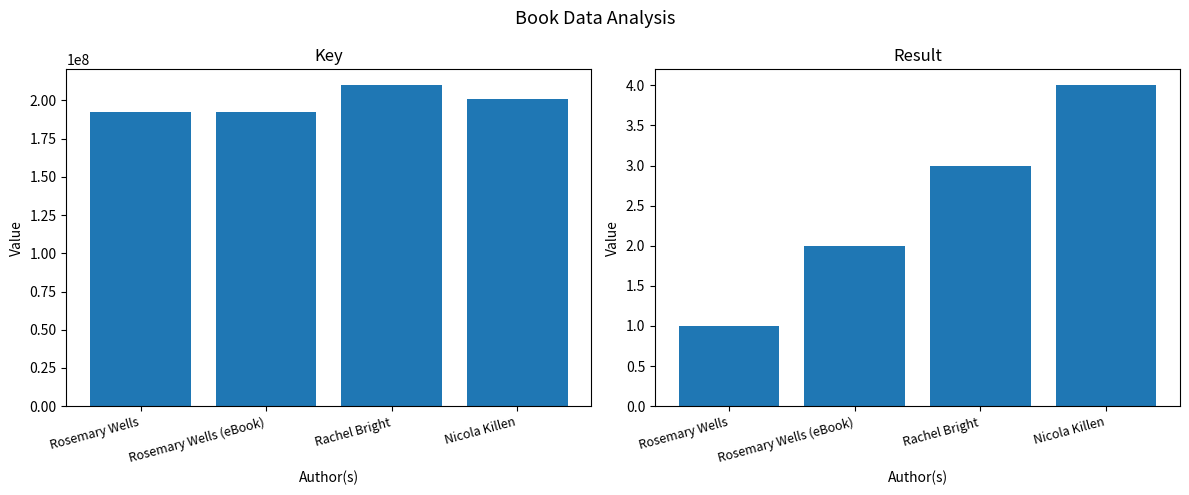

What is the highest value of the Key series?

209825488